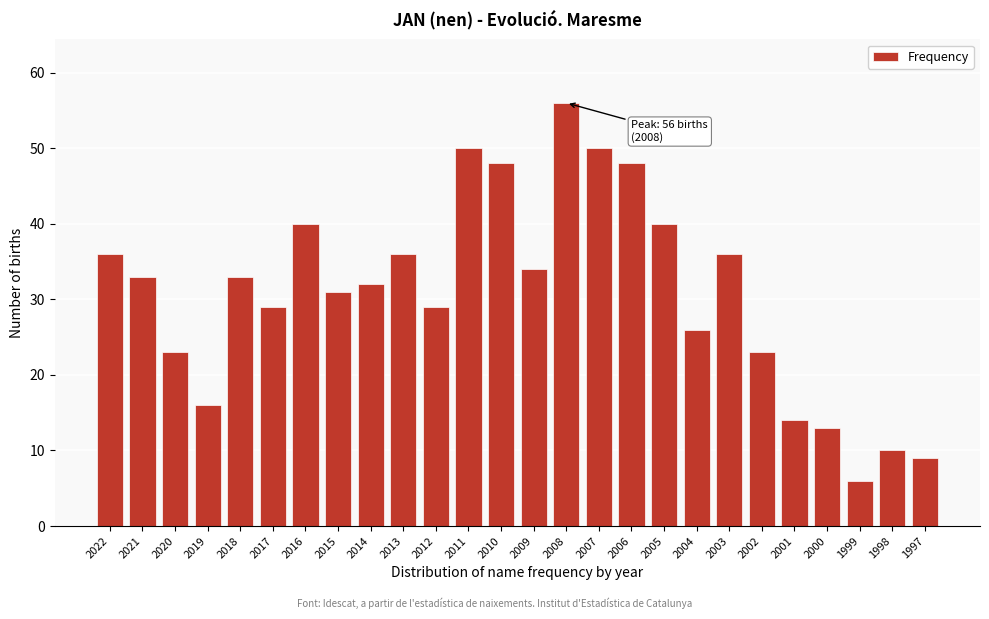

Reading left to right, extract all data points from this chart.

2022=36	2021=33	2020=23	2019=16	2018=33	2017=29	2016=40	2015=31	2014=32	2013=36	2012=29	2011=50	2010=48	2009=34	2008=56	2007=50	2006=48	2005=40	2004=26	2003=36	2002=23	2001=14	2000=13	1999=6	1998=10	1997=9